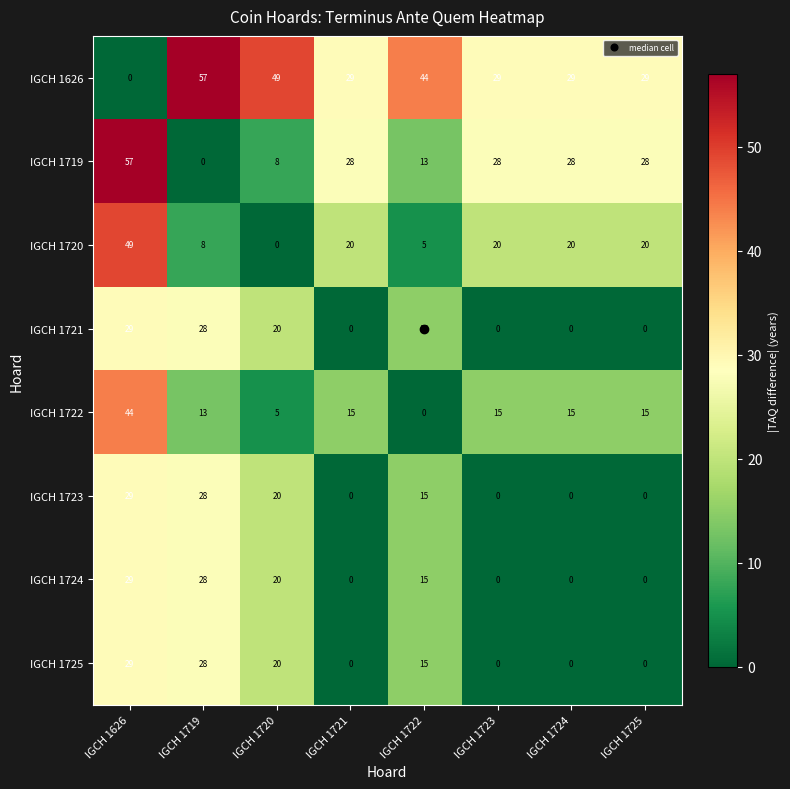

What is the spread (max minus min) of values at IGCH 1725?

29